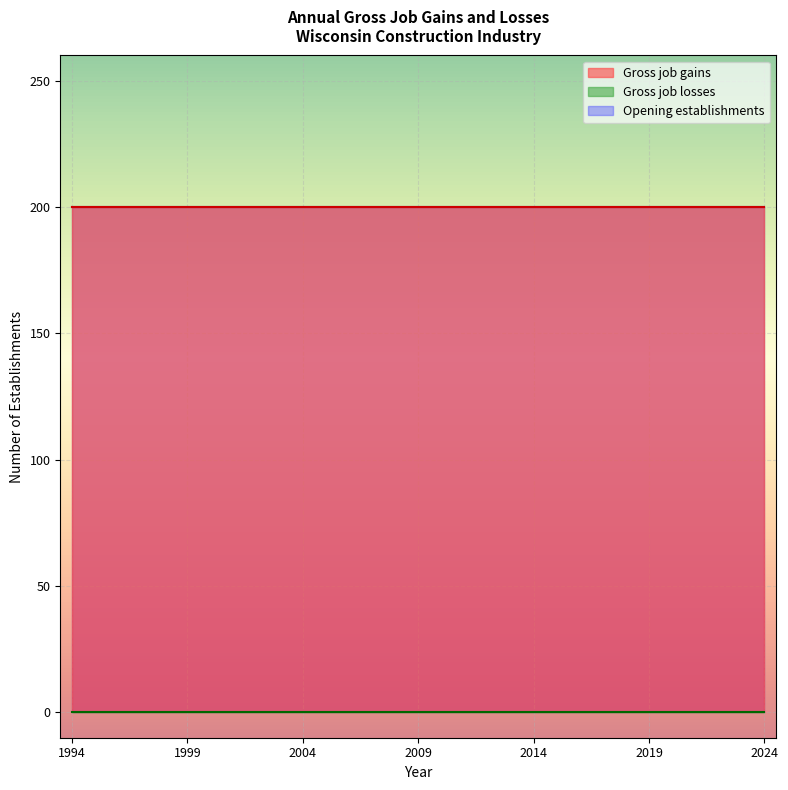

True or false: Opening establishments and Gross job gains intersect in this chart.

False